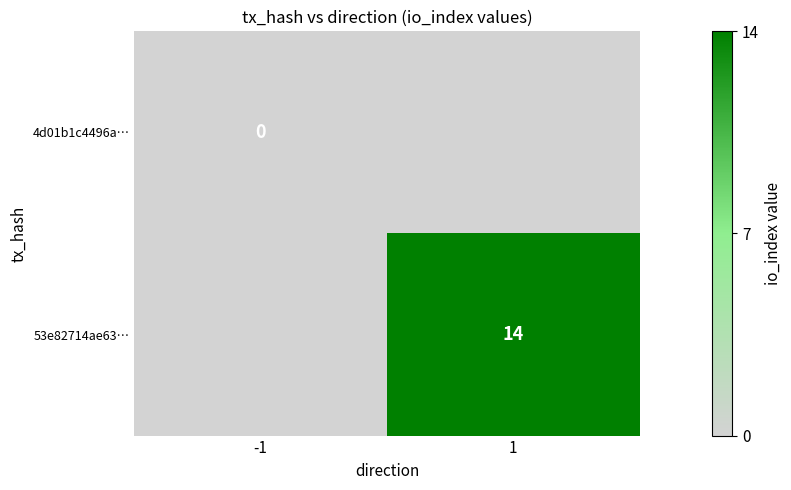

Which has a higher value, -1 or 1?

1